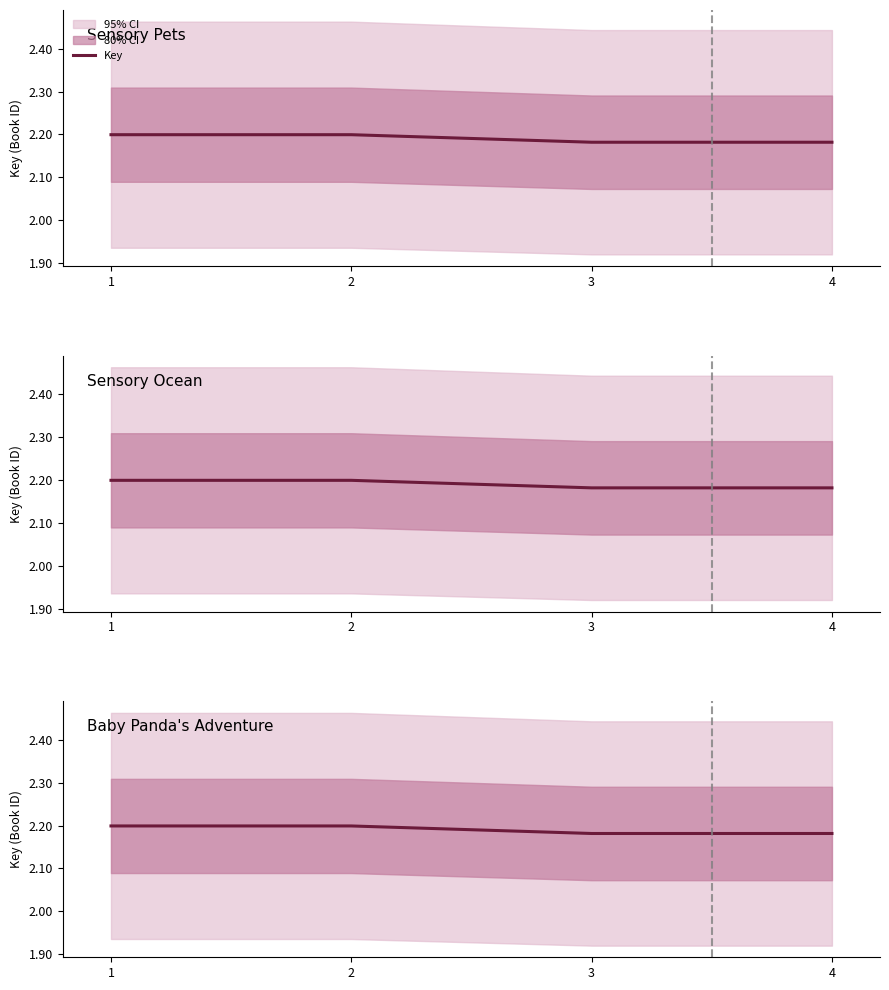

How many data points does each series have?

4